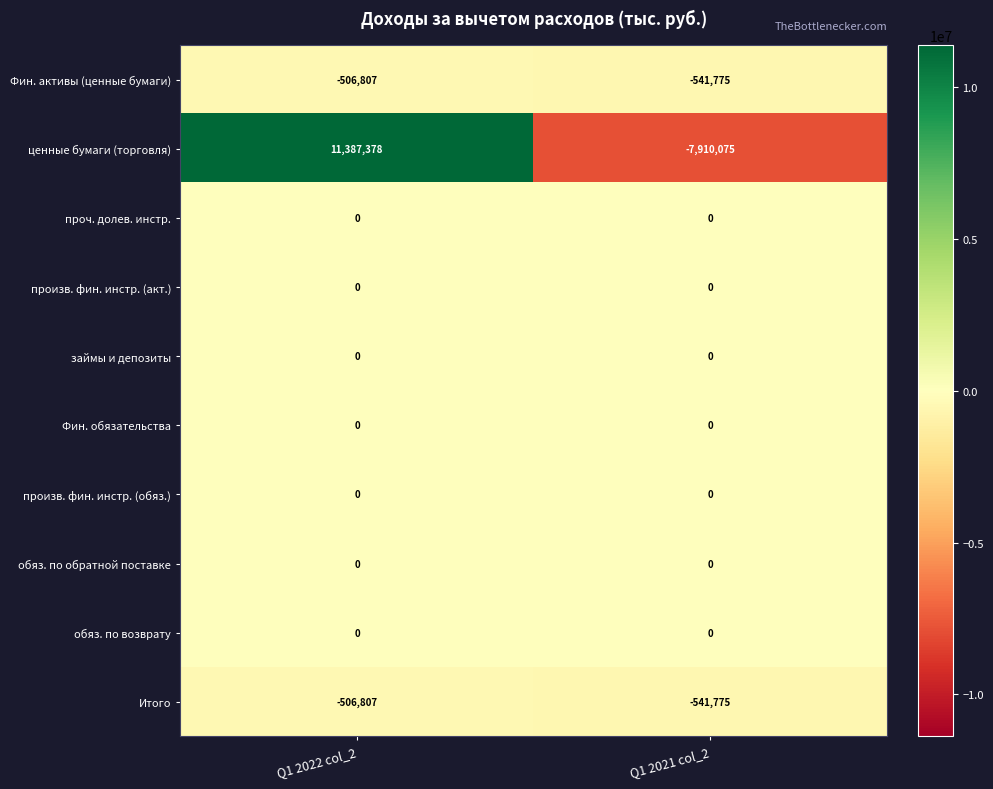

Where is Фин. активы (ценные бумаги) nearest to the value -524291?

Q1 2022 col_2